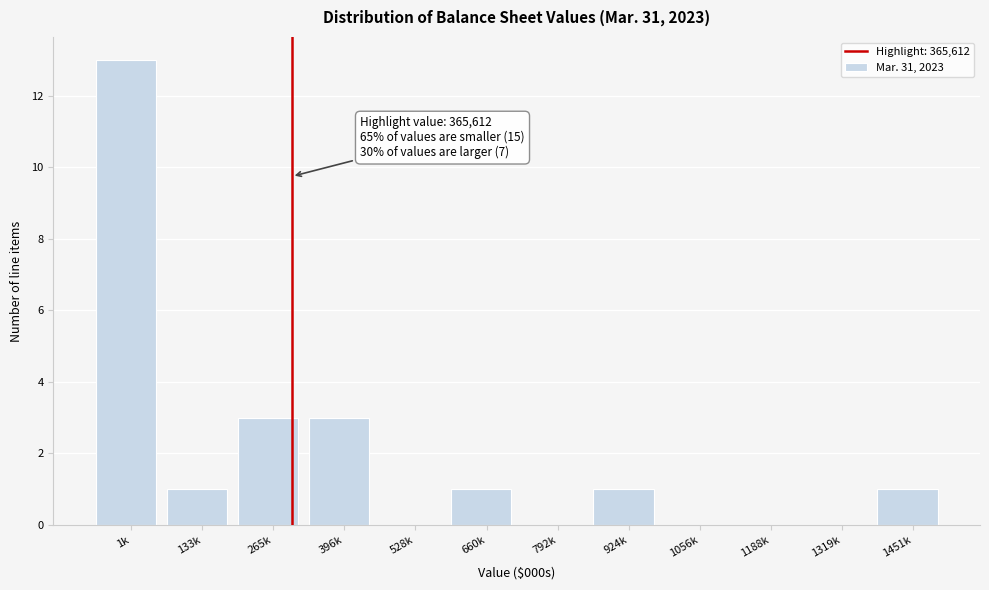

Reading left to right, list all the values displayed in this chart.

1k=13	133k=1	265k=3	396k=3	528k=0	660k=1	792k=0	924k=1	1056k=0	1188k=0	1319k=0	1451k=1